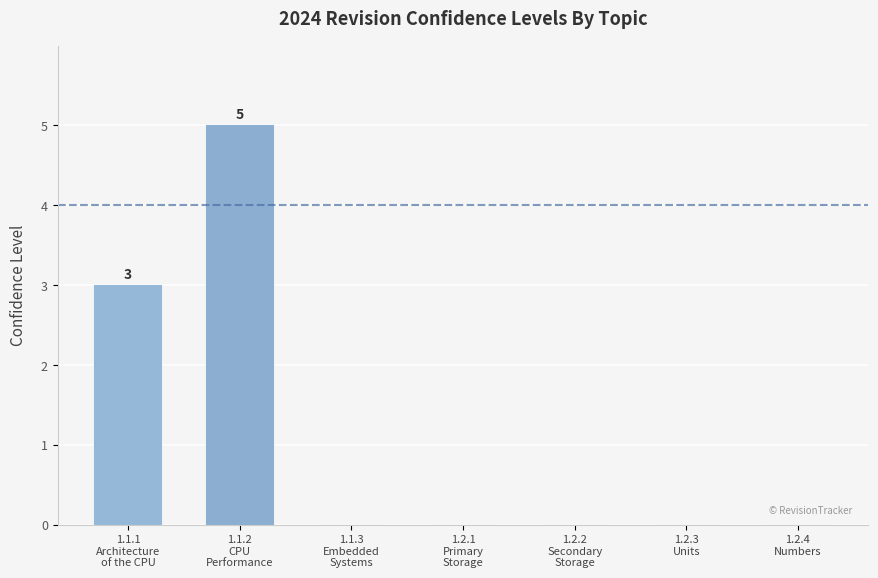

What is the maximum value shown in the chart?

5